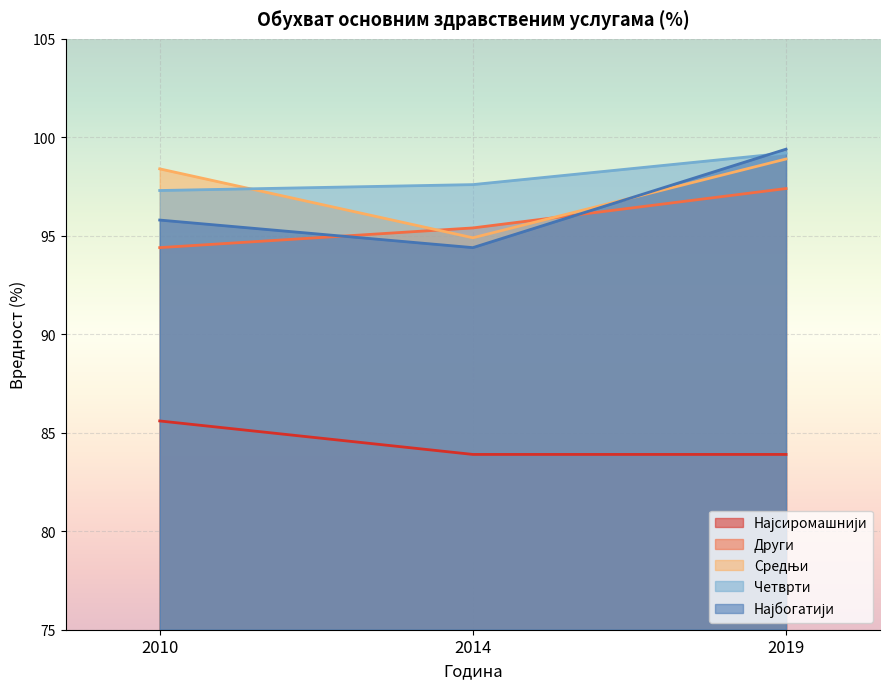

How many values in the Средњи series exceed 98?

2